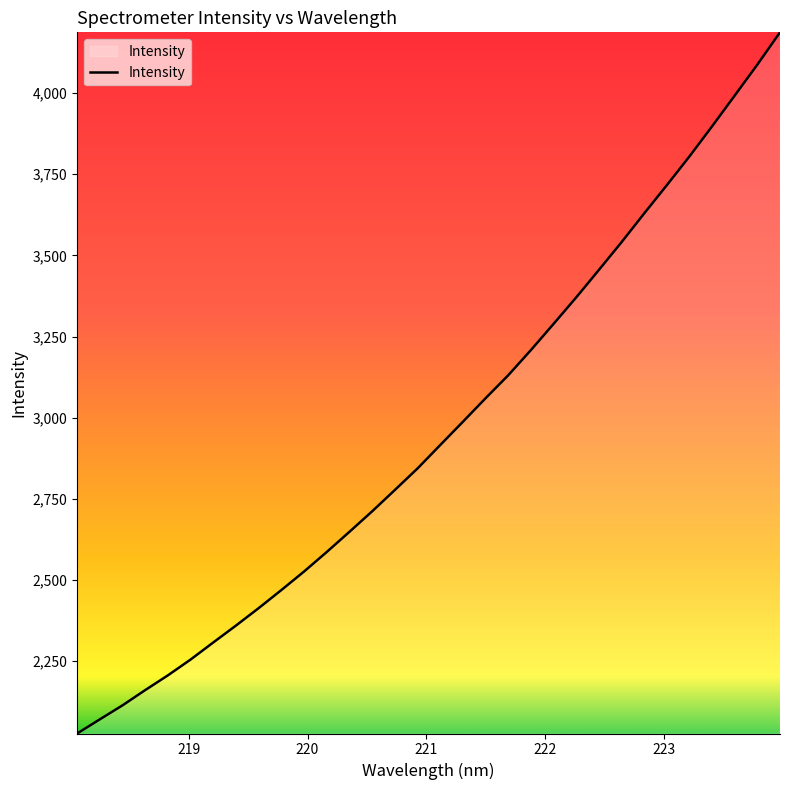

What is the minimum value shown in the chart?

2027.0